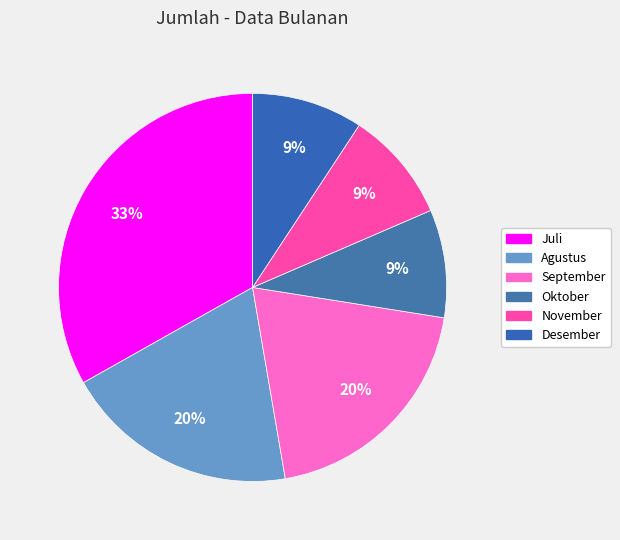

How many segments does this pie chart have?

6